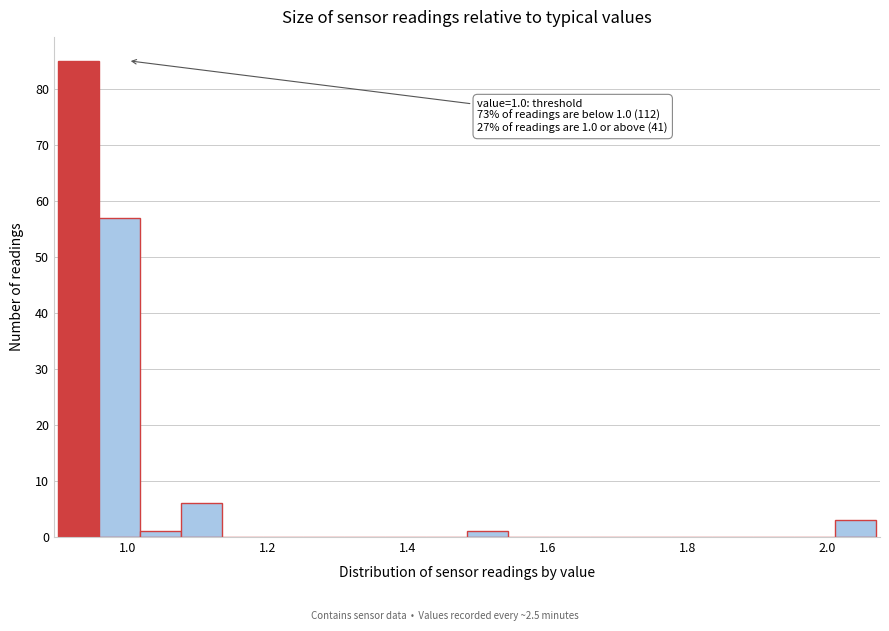

Read against the x-axis, roughly where is the centre of the tallest bar?

0.92